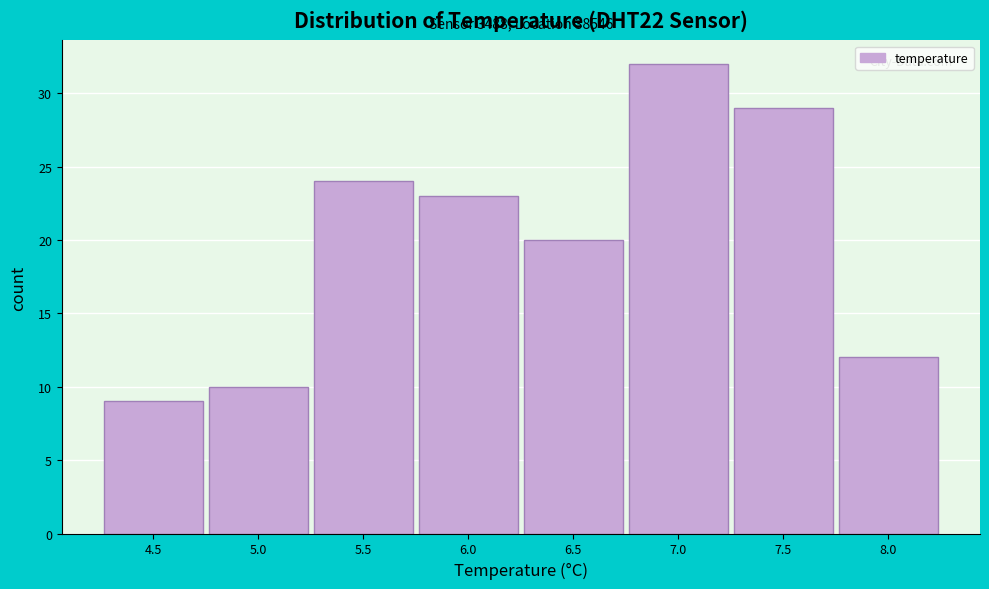

Reading left to right, list all the values displayed in this chart.

4.5=9	5.0=10	5.5=24	6.0=23	6.5=20	7.0=32	7.5=29	8.0=12